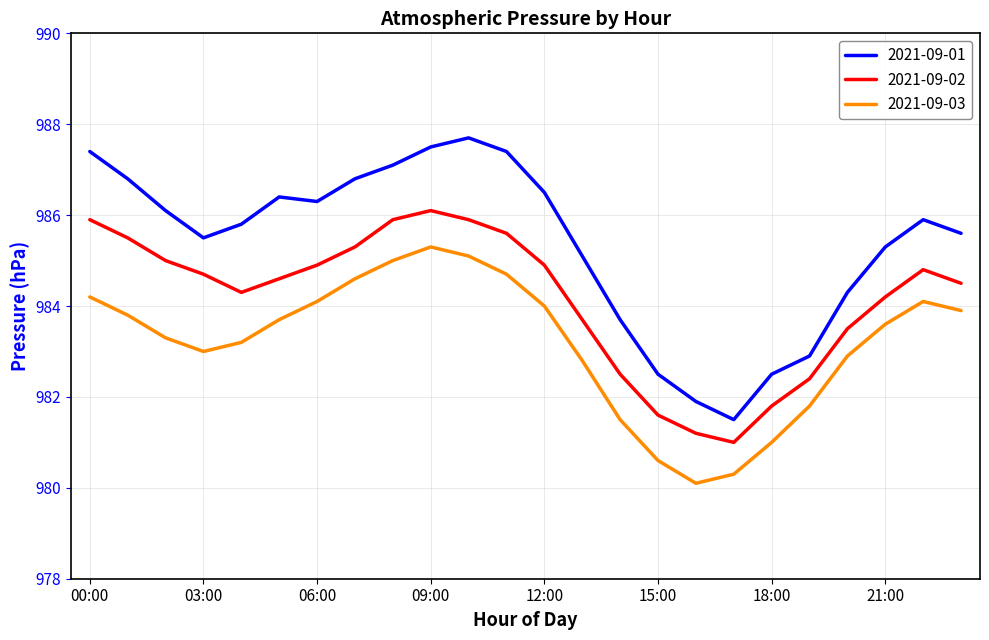

Which series has the largest total across all categories?

2021-09-01